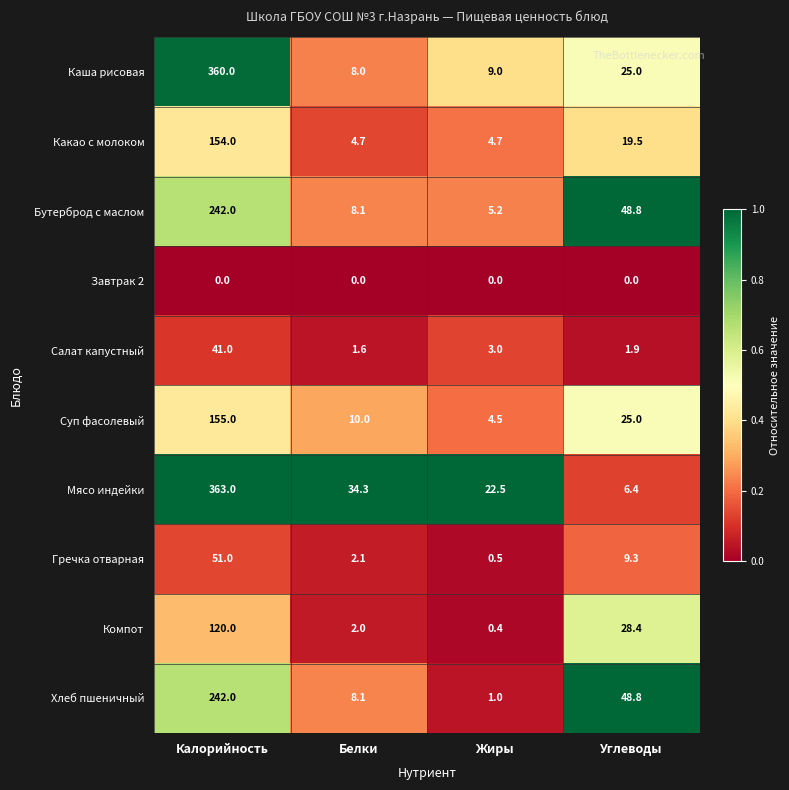

The value of Мясо индейки at Углеводы is 10.9. True or false?

False